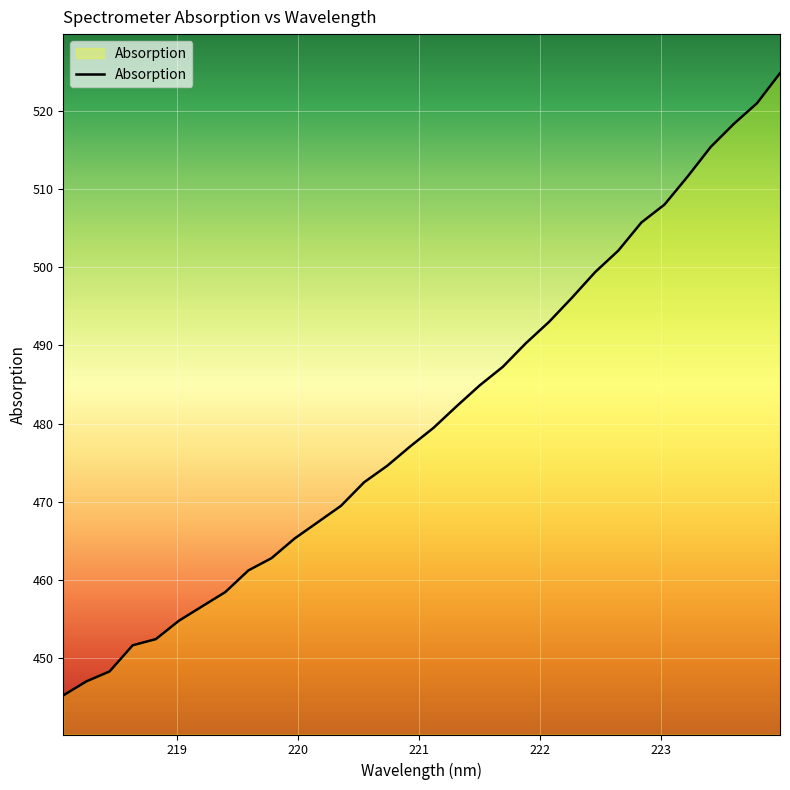

What is the greatest value displayed?

524.8